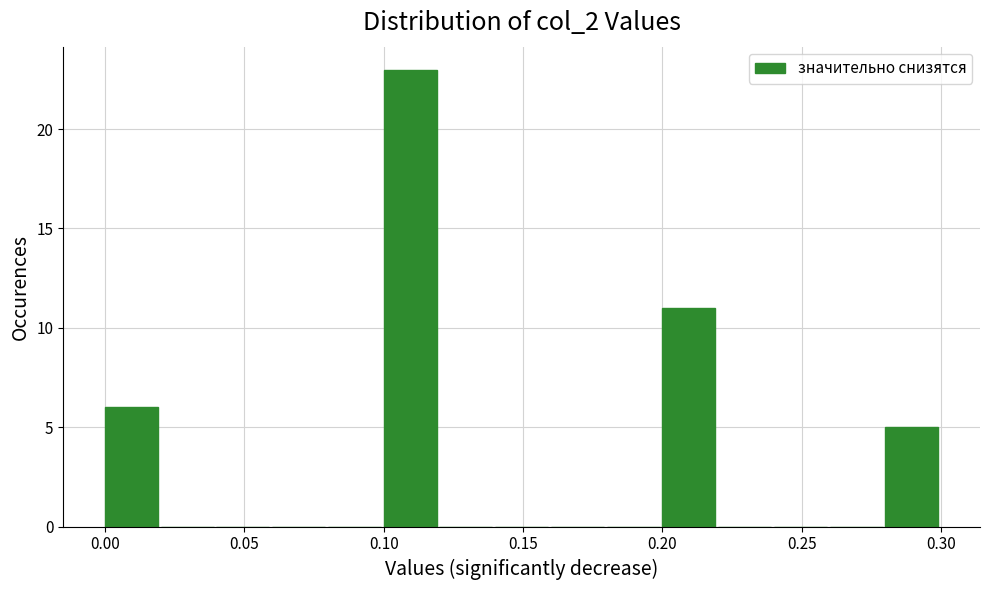

What is the height of the bar covering 0.00 to 0.02 on the x-axis? The values are not printed on the chart, so give them approximately, as read against the axis.

6